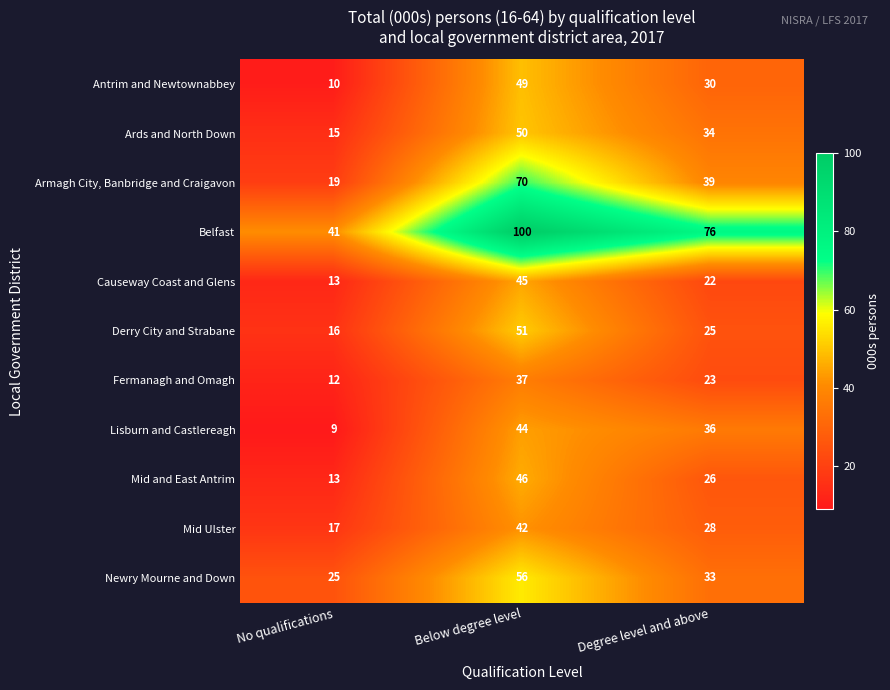

At how many categories does at least one series exceed 53?

2